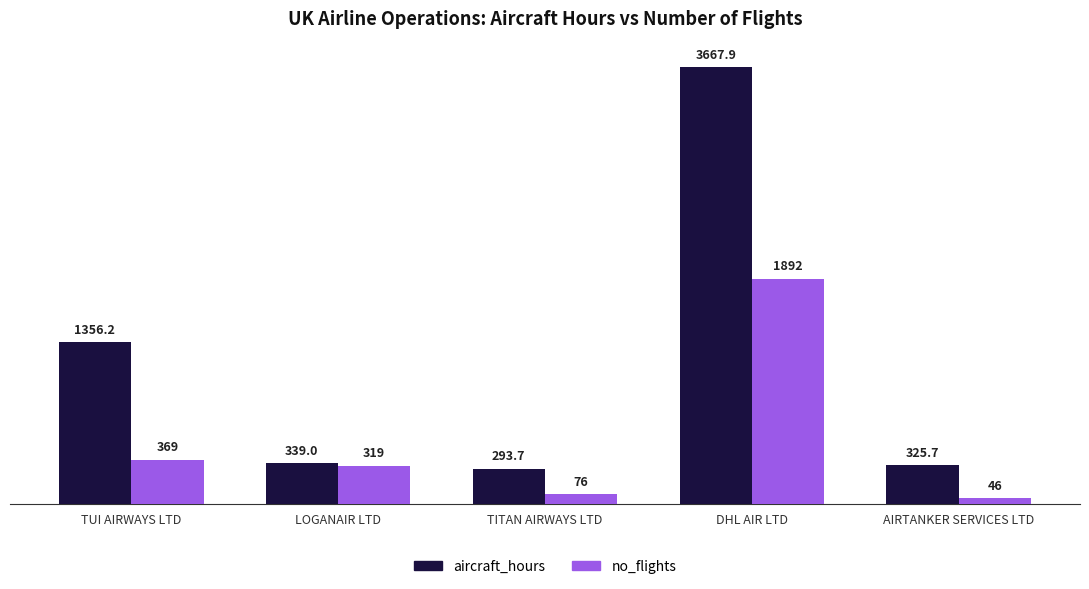

True or false: aircraft_hours has a value of 293.7 at TITAN AIRWAYS LTD.

True